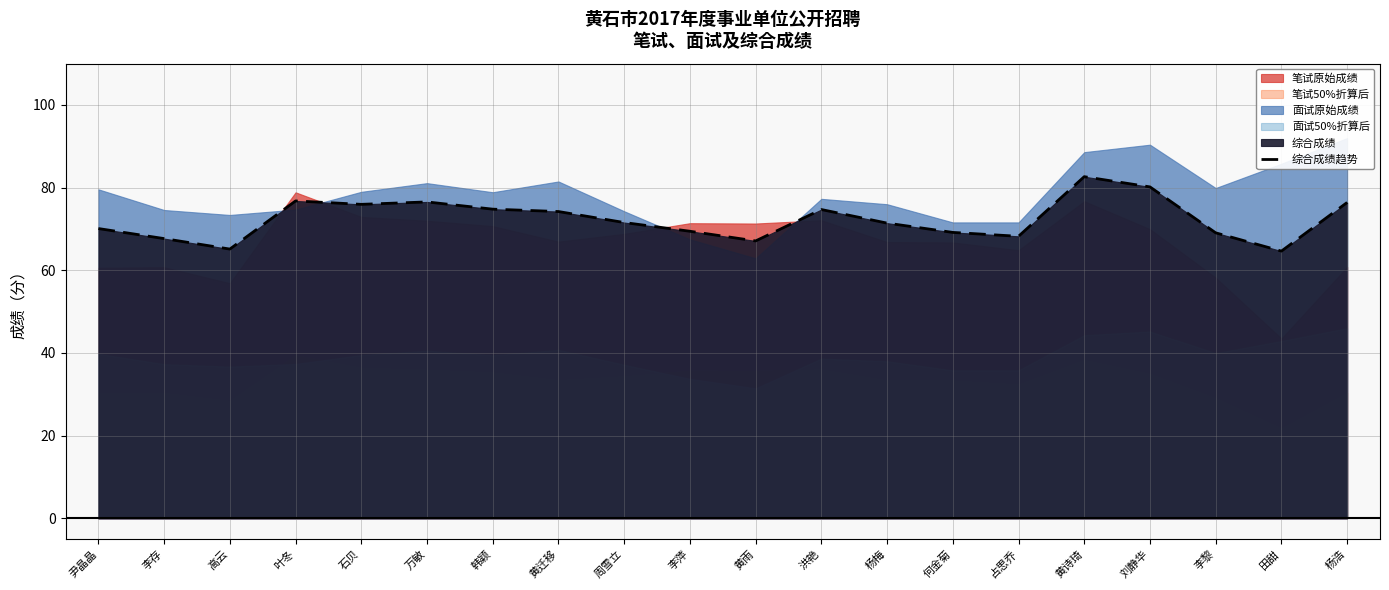

Is it true that the value at 刘静华 is 125.5?

False